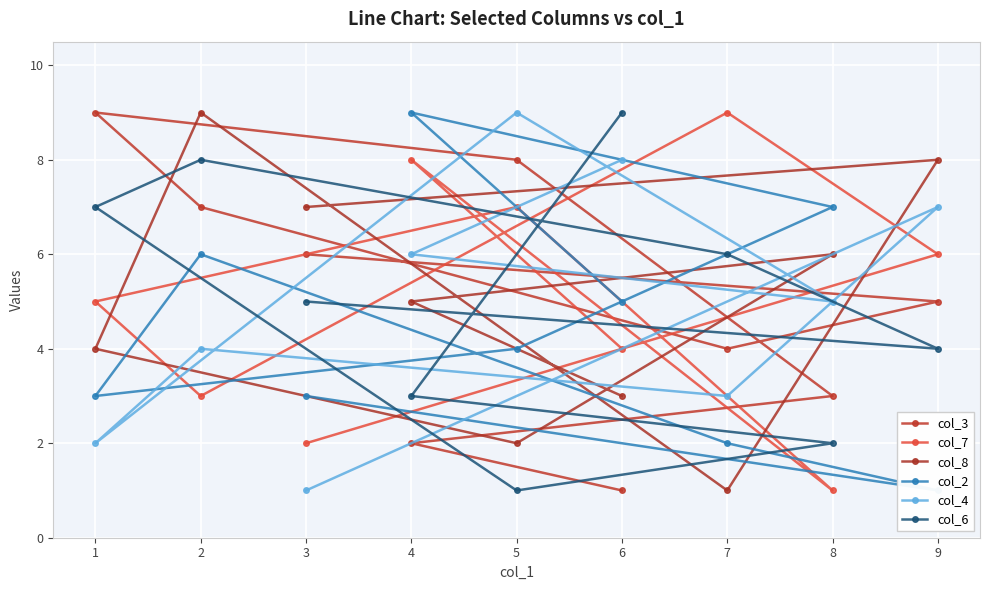

Where does the col_3 series first go above 5?

1